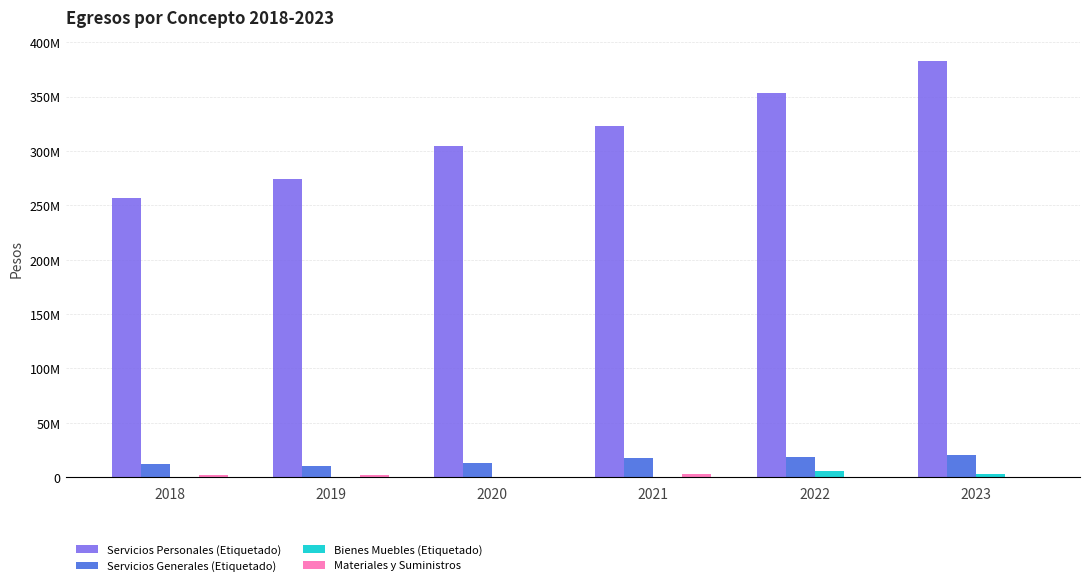

Which has a higher value, 2023 or 2018?

2023